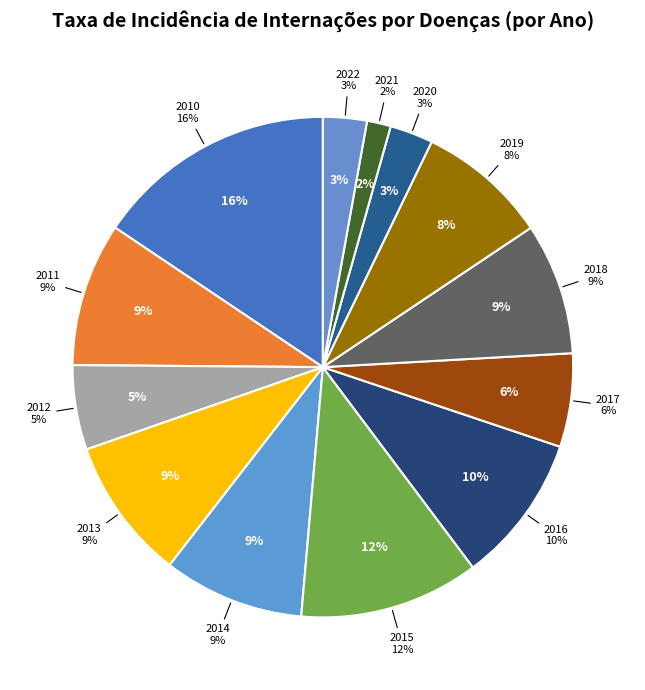

To the nearest percent, what is the difference between the 2012 and 2017 slice percentages?

1%